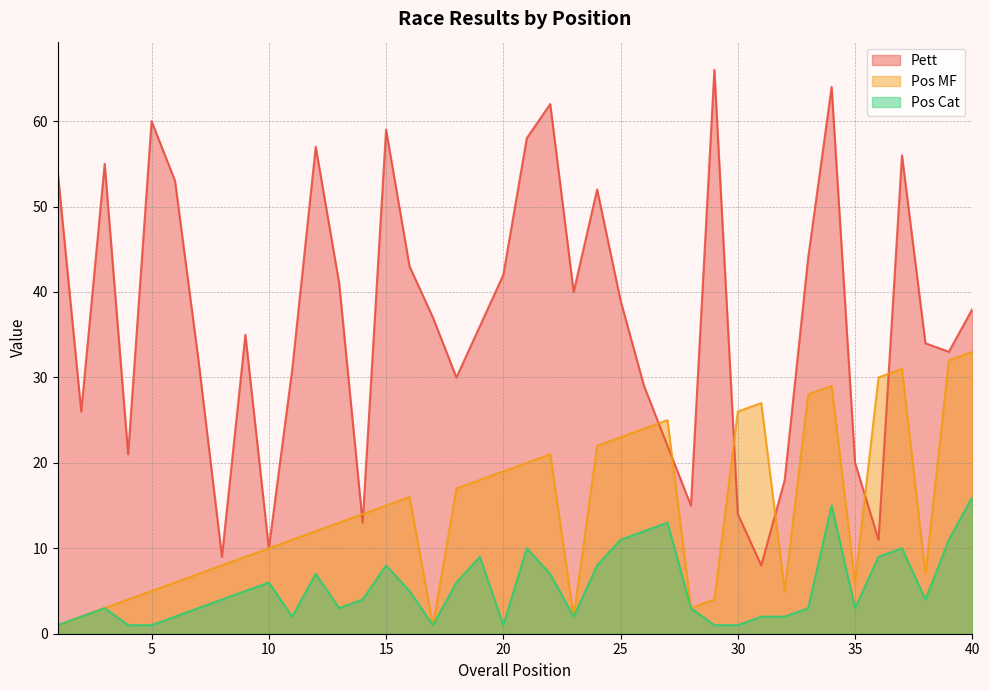

Between 16 and 10, which is larger?

16